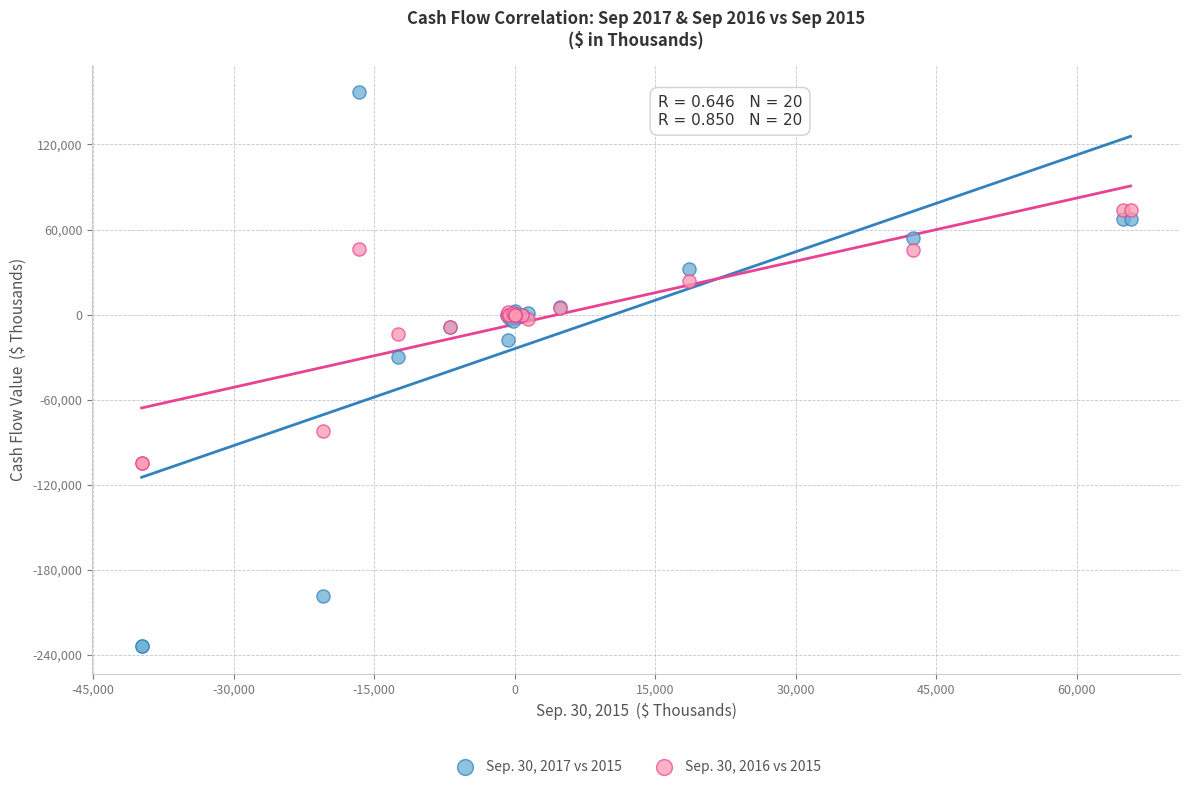

What are all the series names shown in the legend?

Sep. 30, 2017 vs 2015, Sep. 30, 2016 vs 2015